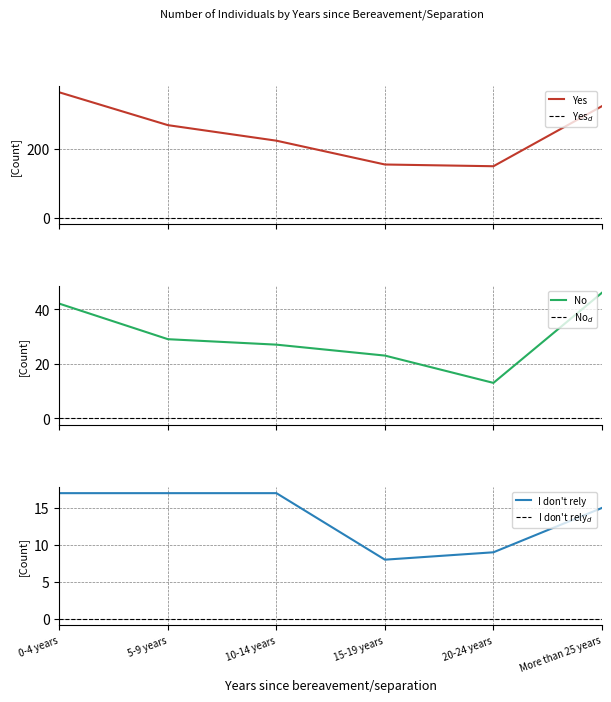

At which label does Yes reach its minimum?

20-24 years